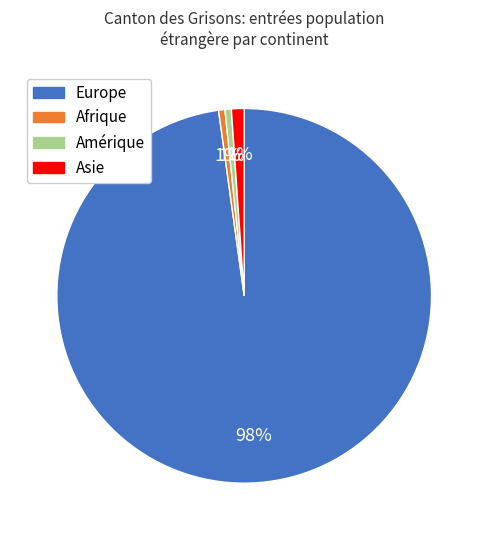

How many segments does this pie chart have?

4